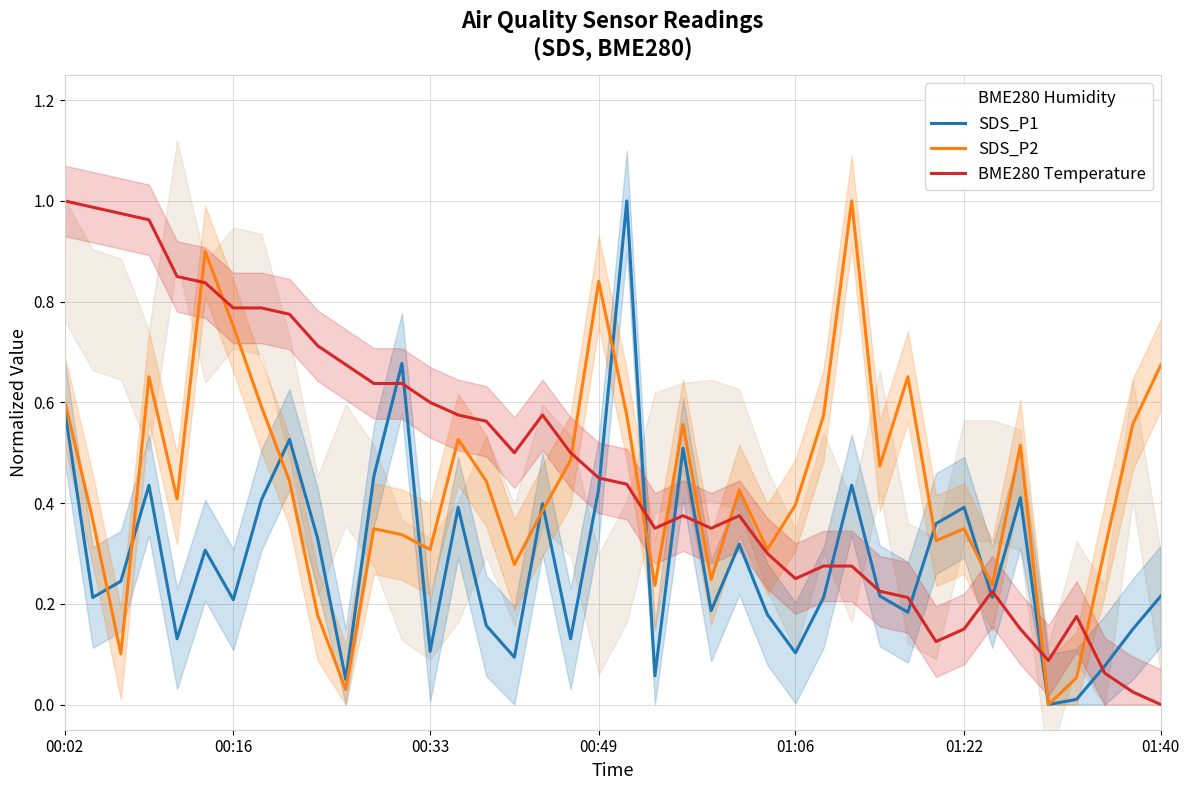

Rank the series at 00:33 from lowest to highest value.

SDS_P1, BME280 Humidity, SDS_P2, BME280 Temperature